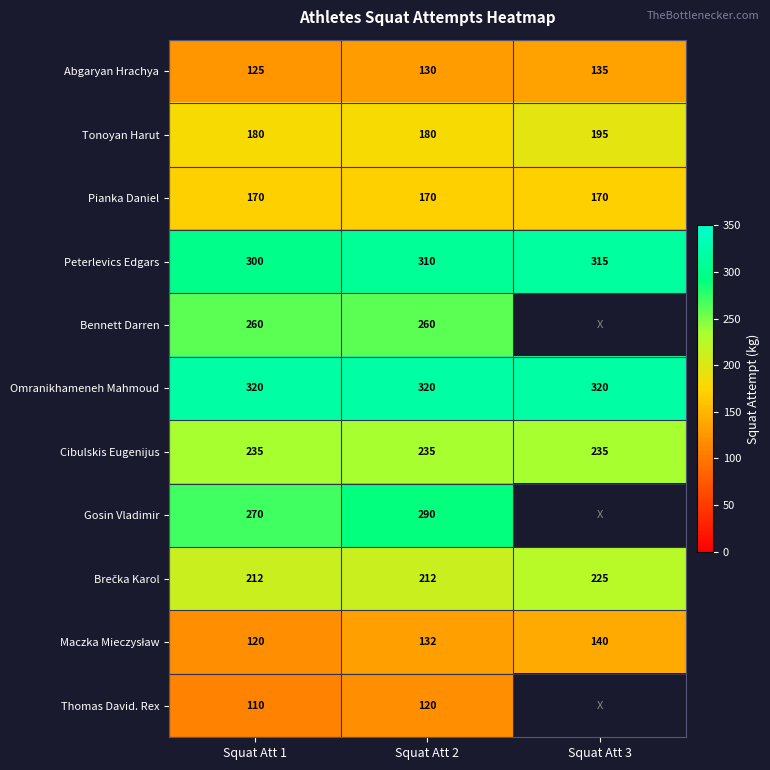

Where is Peterlevics Edgars nearest to the value 307?

Squat Att 2